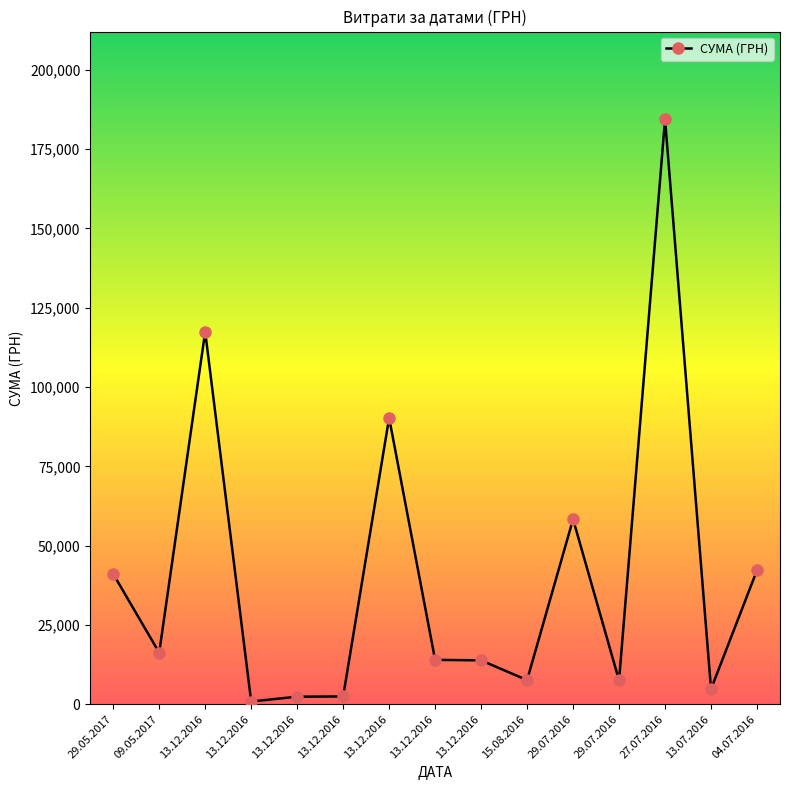

Which has a higher value, 13.12.2016 or 29.07.2016?

29.07.2016